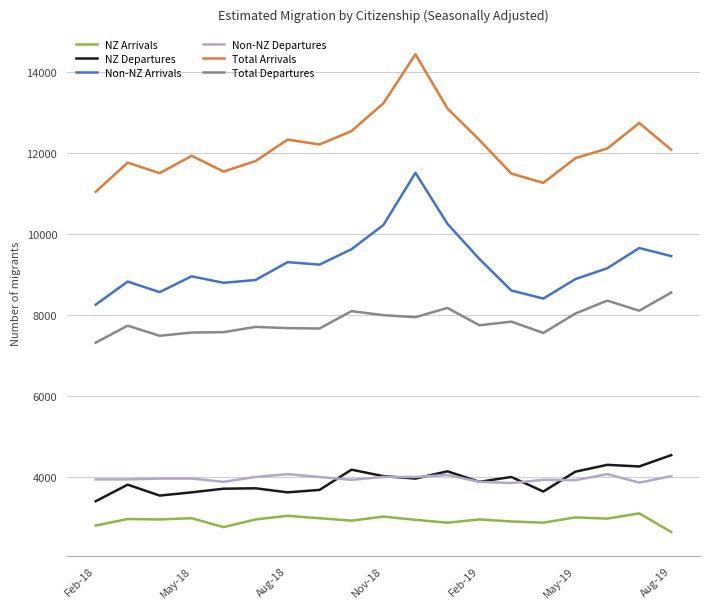

What is the highest value of the NZ Departures series?

4530